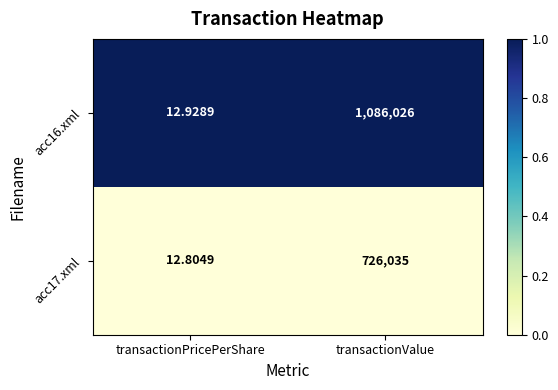

Rank the categories by acc16.xml value from highest to lowest.

transactionValue, transactionPricePerShare